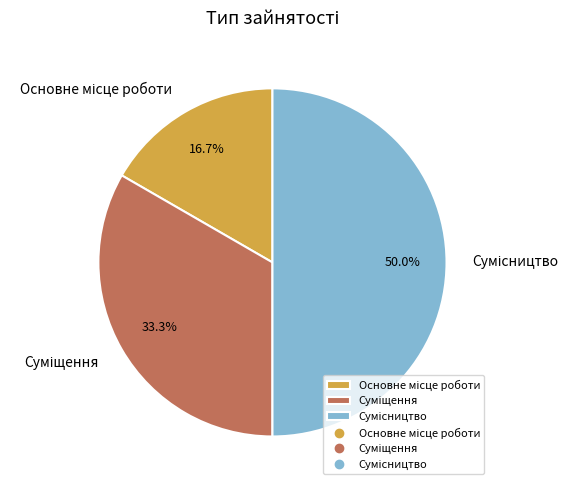

To the nearest percent, what is the combined percentage of Сумісництво and Основне місце роботи?

67%